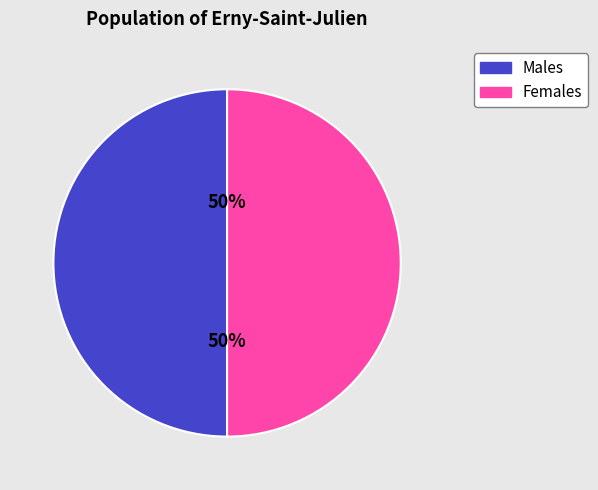

To the nearest percent, what percentage of the pie is Males?

50%